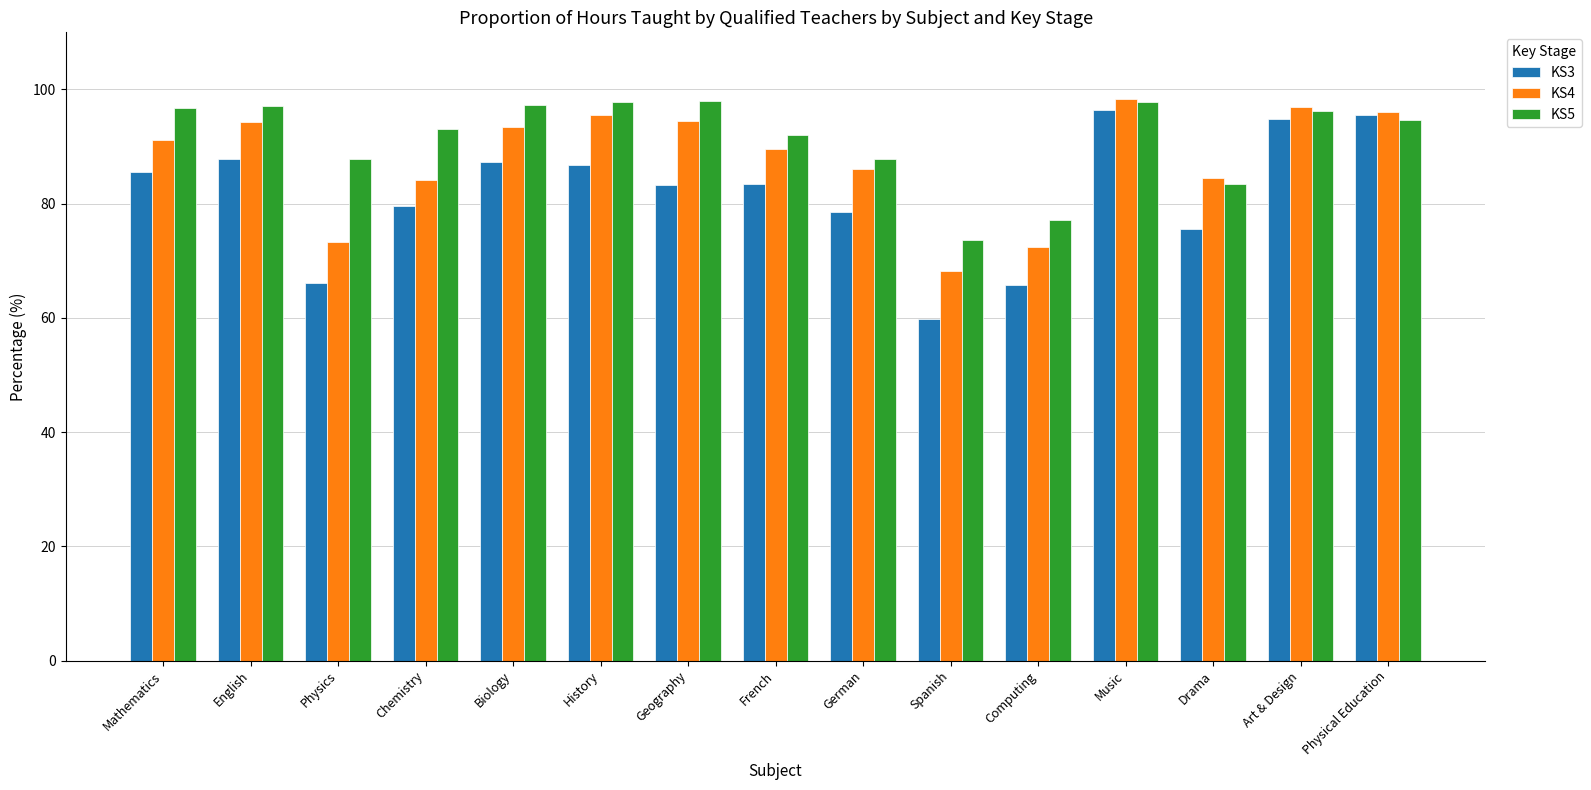

The KS4 series shows 41.2 at French. True or false?

False